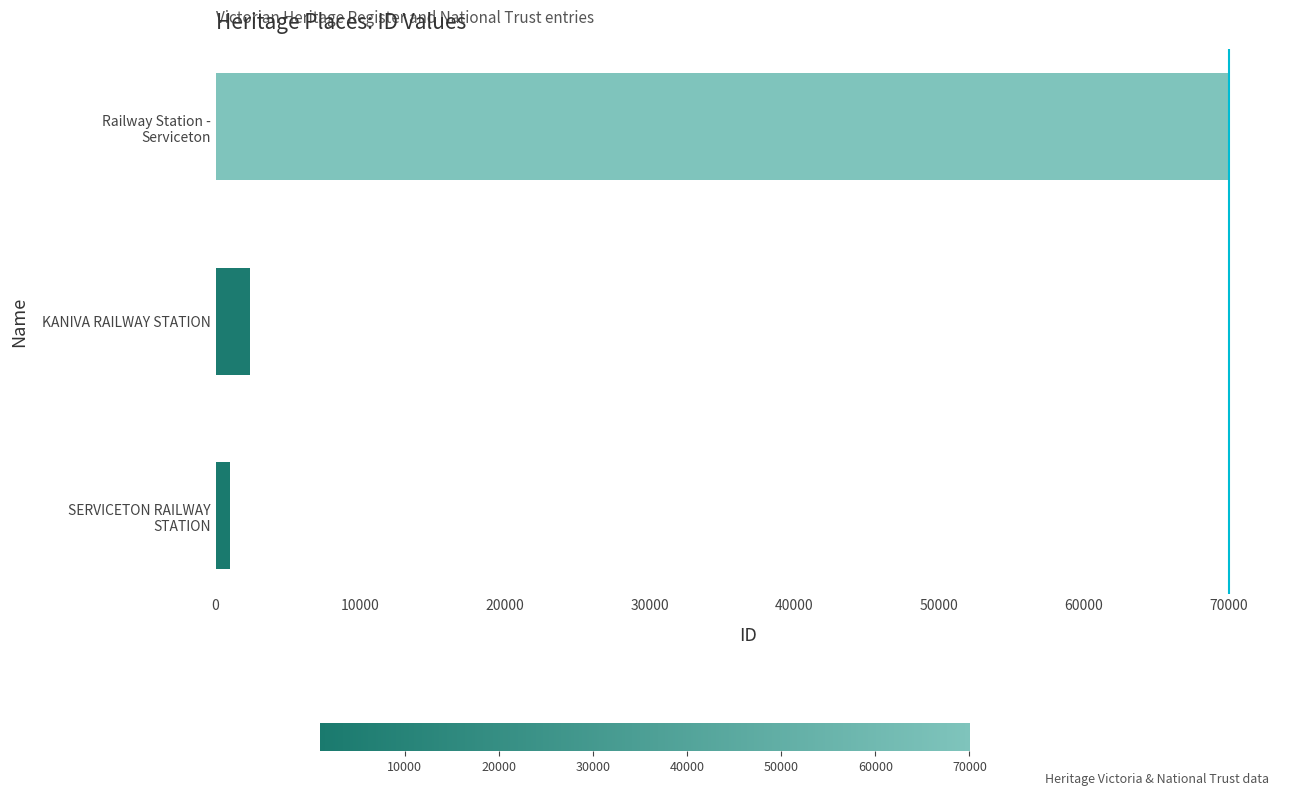

At which label is the value closest to 35539?

KANIVA RAILWAY STATION